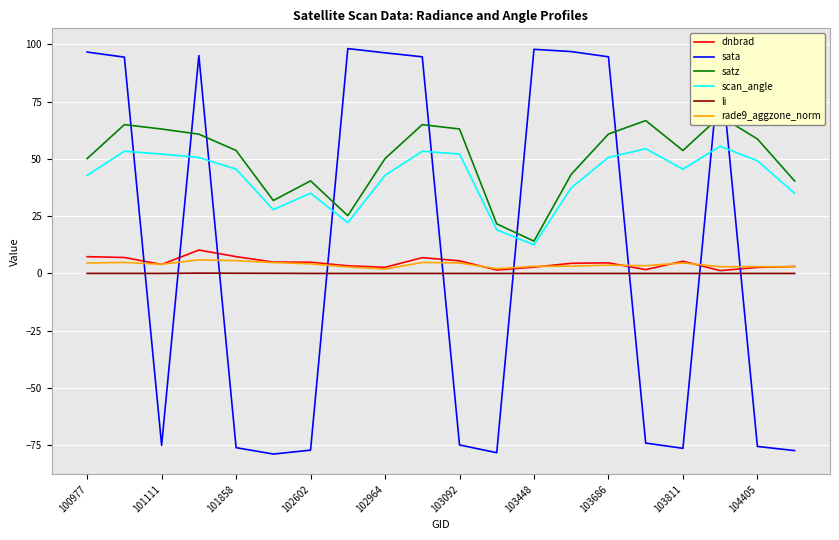

What is the minimum value for sata?

-78.8